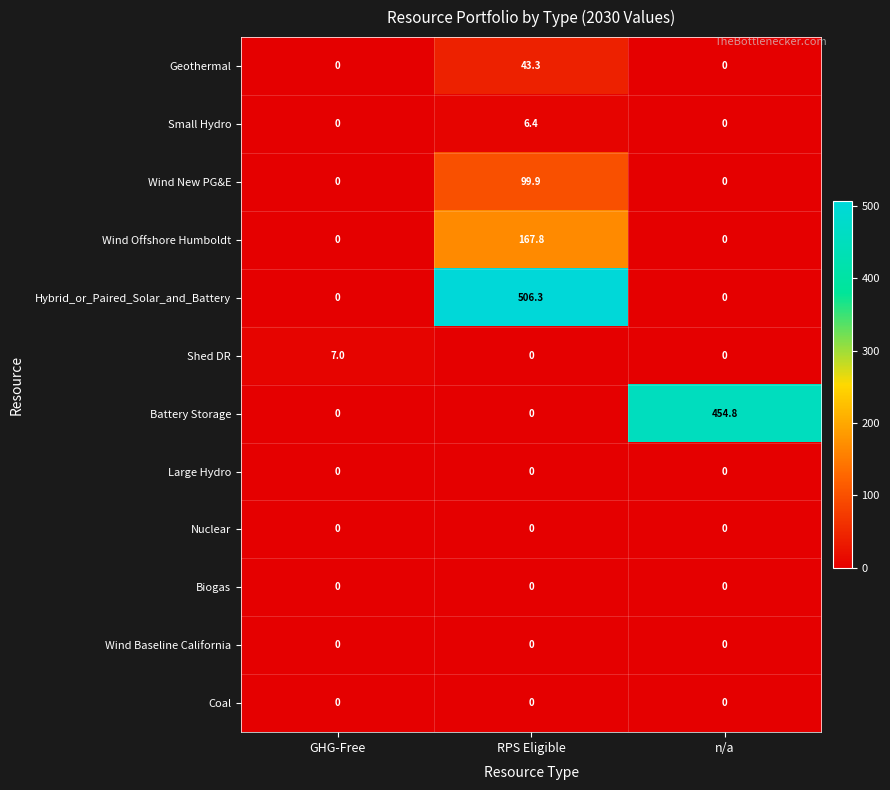

Which label corresponds to the largest value in the chart?

RPS Eligible